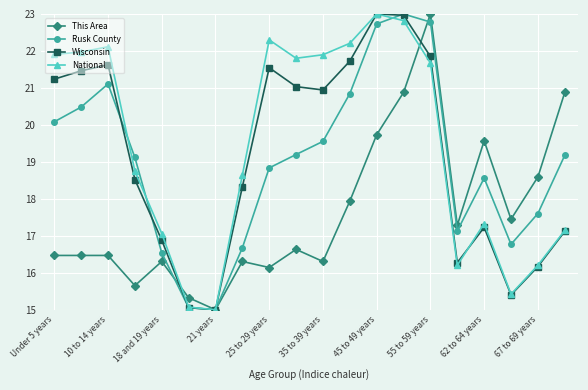

At how many categories does at least one series exceed 20?

11